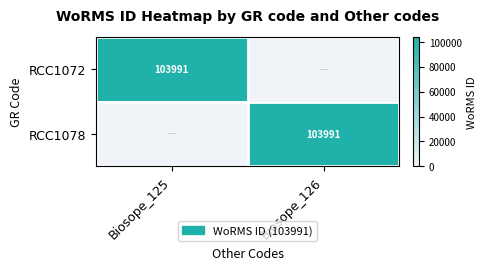

The value of RCC1072 at Biosope_125 is 103991. True or false?

True